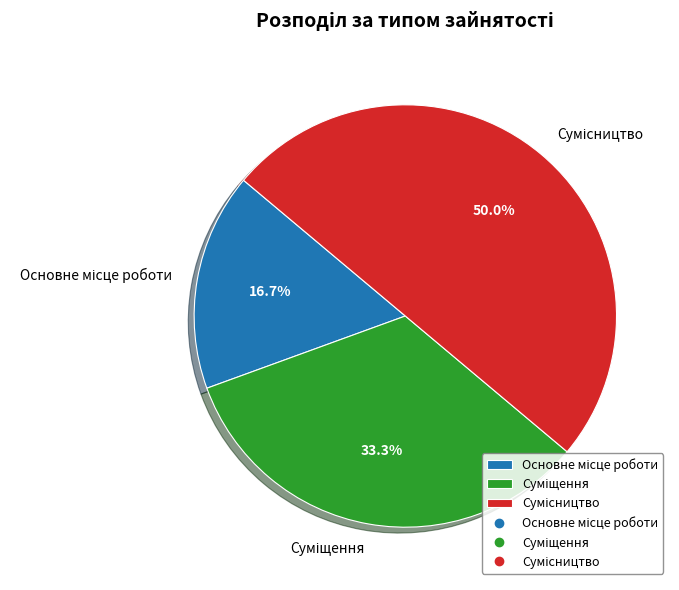

How many slices are in this pie chart?

3